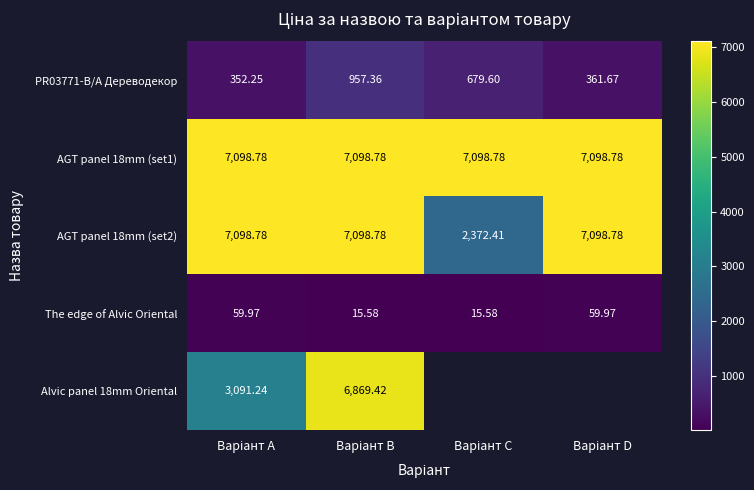

Which series changed the most between Варіант A and Варіант B?

Alvic panel 18mm Oriental